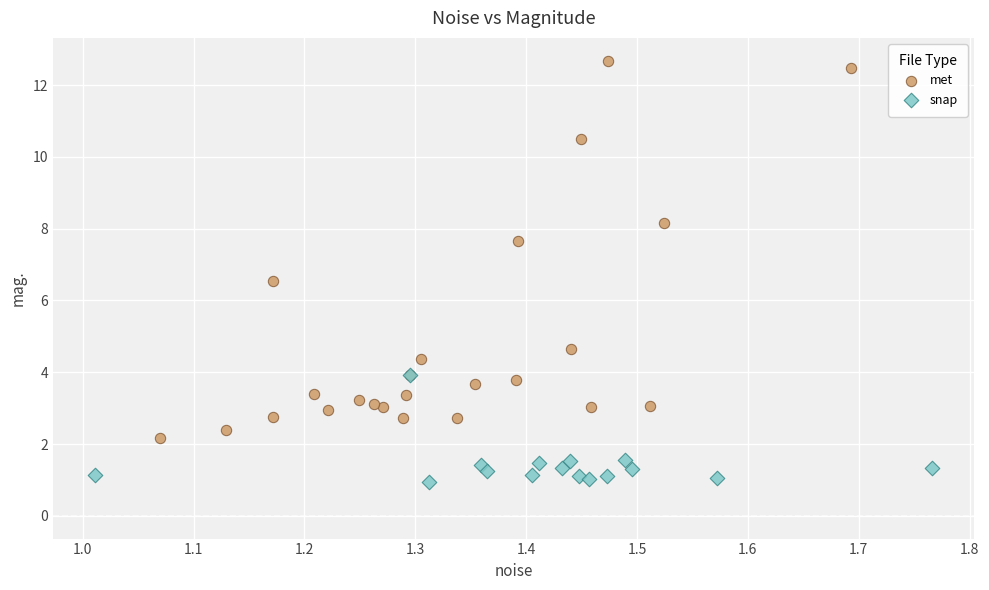

Which series reaches the maximum Y coordinate?

met